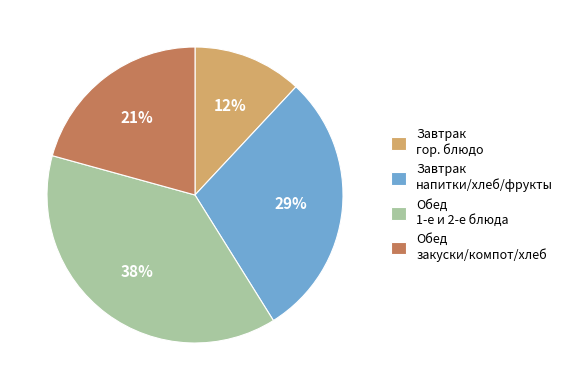

Combined, do Завтрак напитки/хлеб/фрукты and Завтрак гор. блюдо account for over 50%?

No